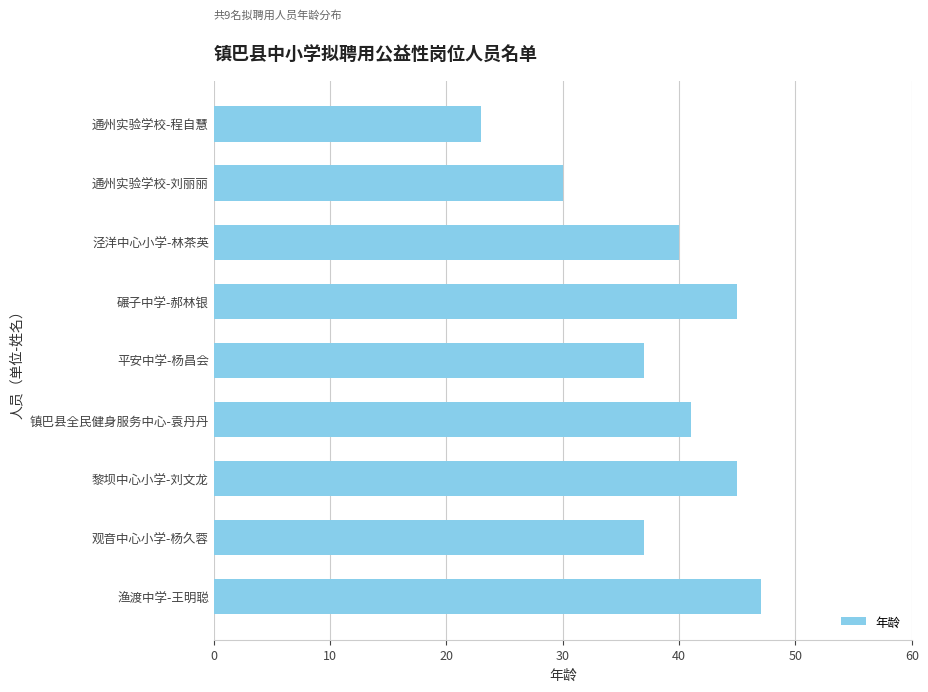

What is the sum of the values at 泾洋中心小学-林茶英 and 平安中学-杨昌会?

77